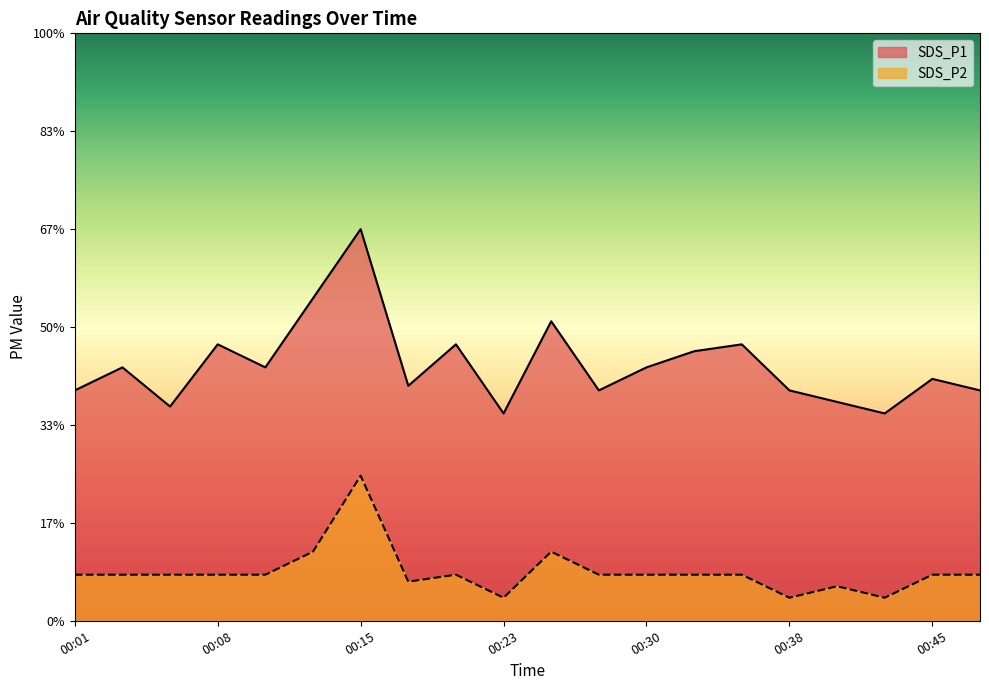

Which category has the highest value across all series?

00:15